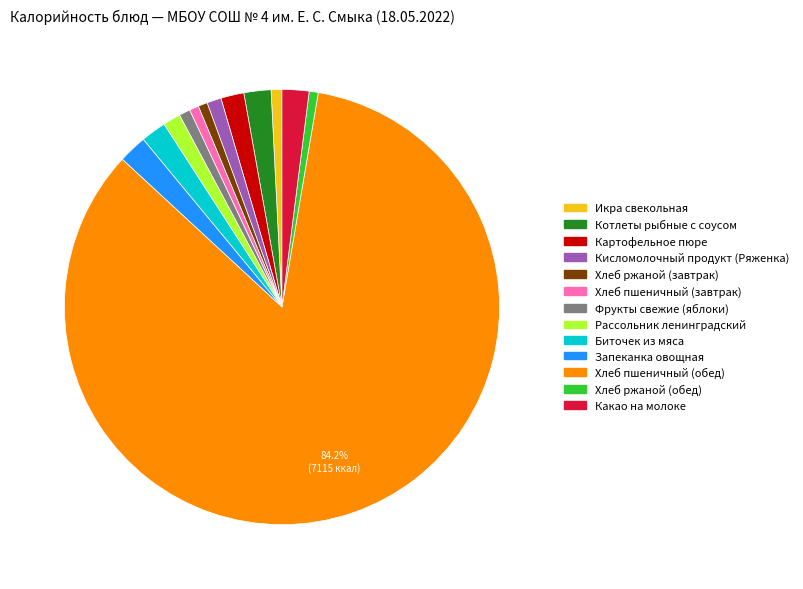

Is it true that Хлеб ржаной (завтрак) is 6% of the pie?

False